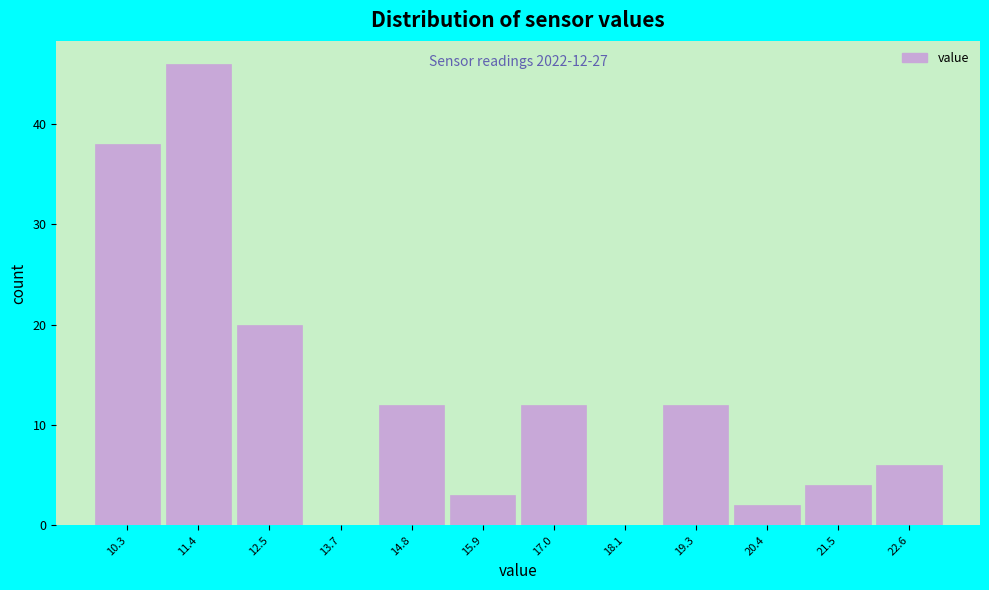

Reading right to left, what are all the values shown in this chart?

22.6=6	21.5=4	20.4=2	19.3=12	18.1=0	17.0=12	15.9=3	14.8=12	13.7=0	12.5=20	11.4=46	10.3=38